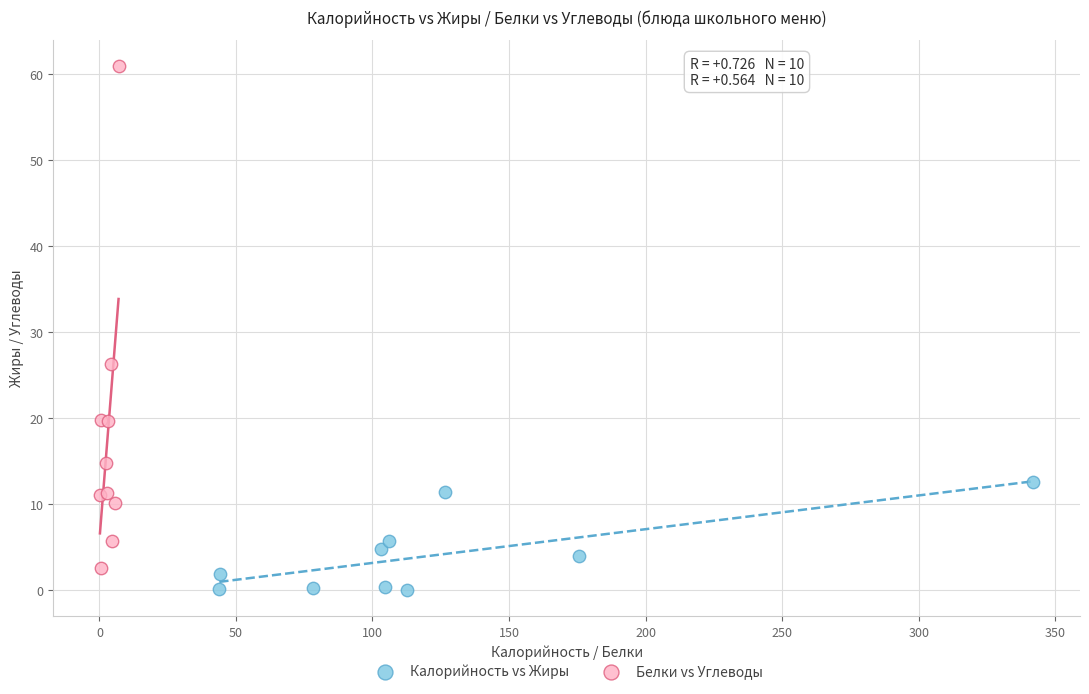

Which series reaches the maximum Y coordinate?

Белки vs Углеводы